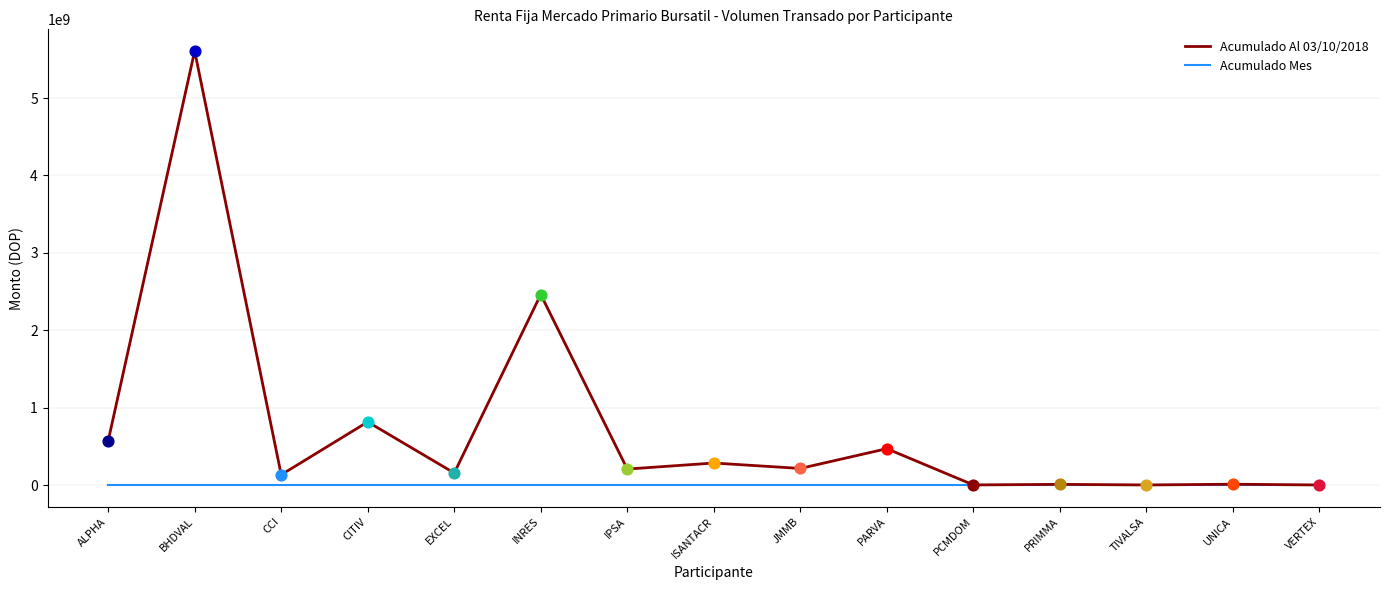

Which series has the widest spread of values?

Acumulado Al 03/10/2018